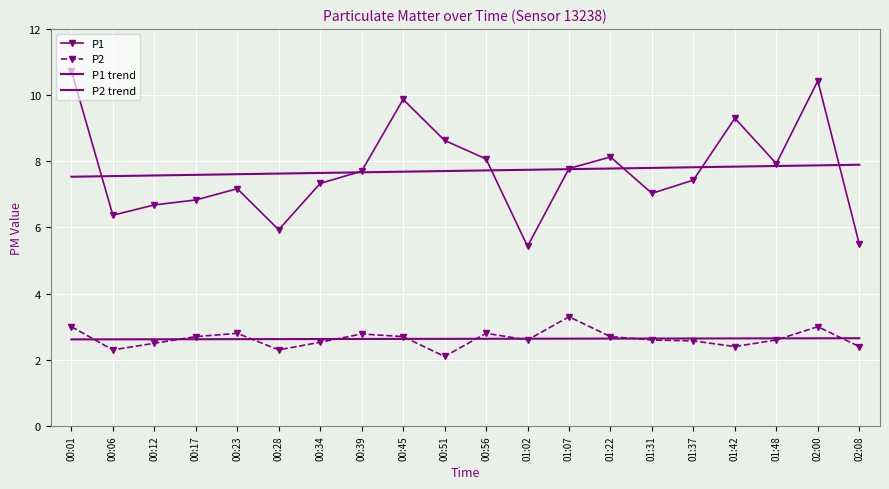

The value of P2 at 00:28 is 2.3. True or false?

True